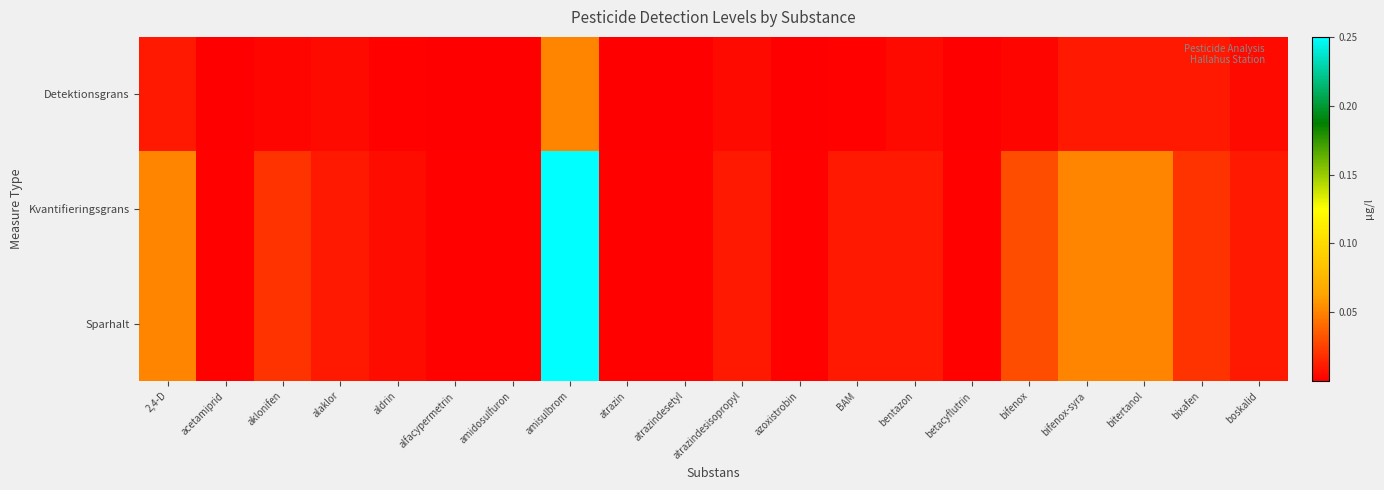

Between boskalid and bitertanol, which is larger?

bitertanol